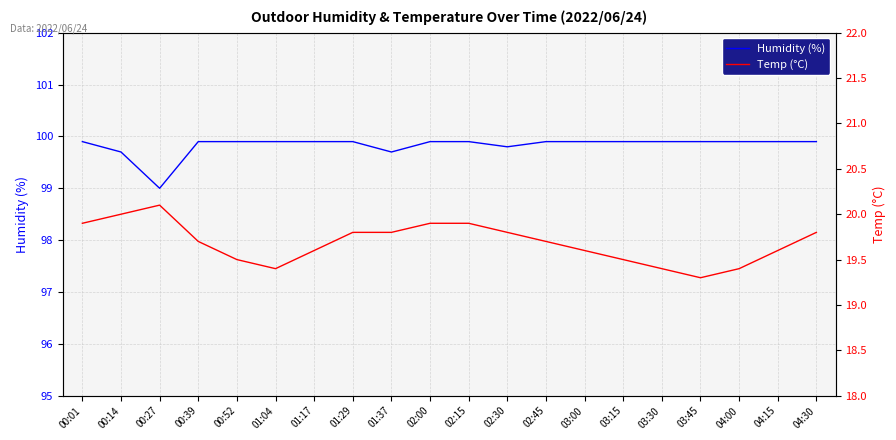

The value of Humidity (%) at 01:29 is 99.9. True or false?

True